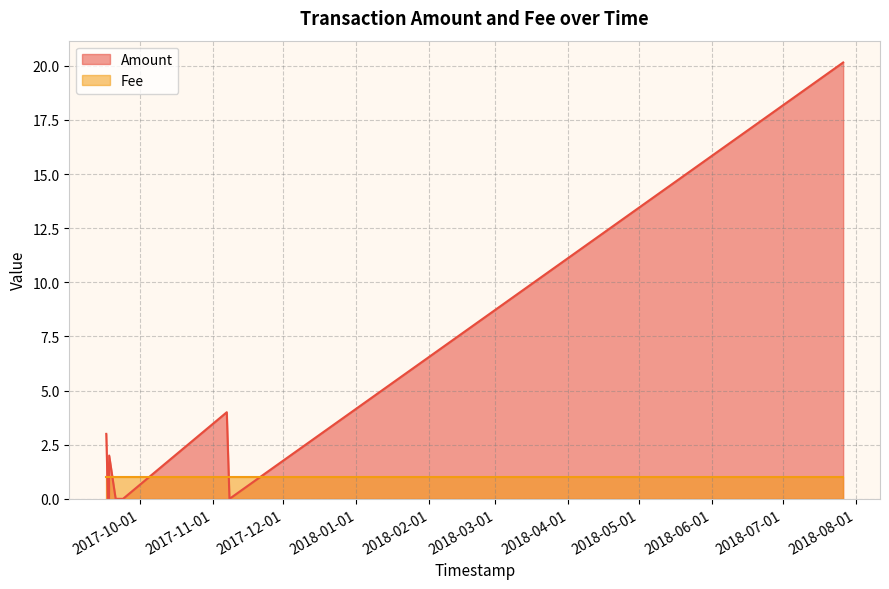

What is the label of the 6th point from the right?

2017-09-20 17:50:51